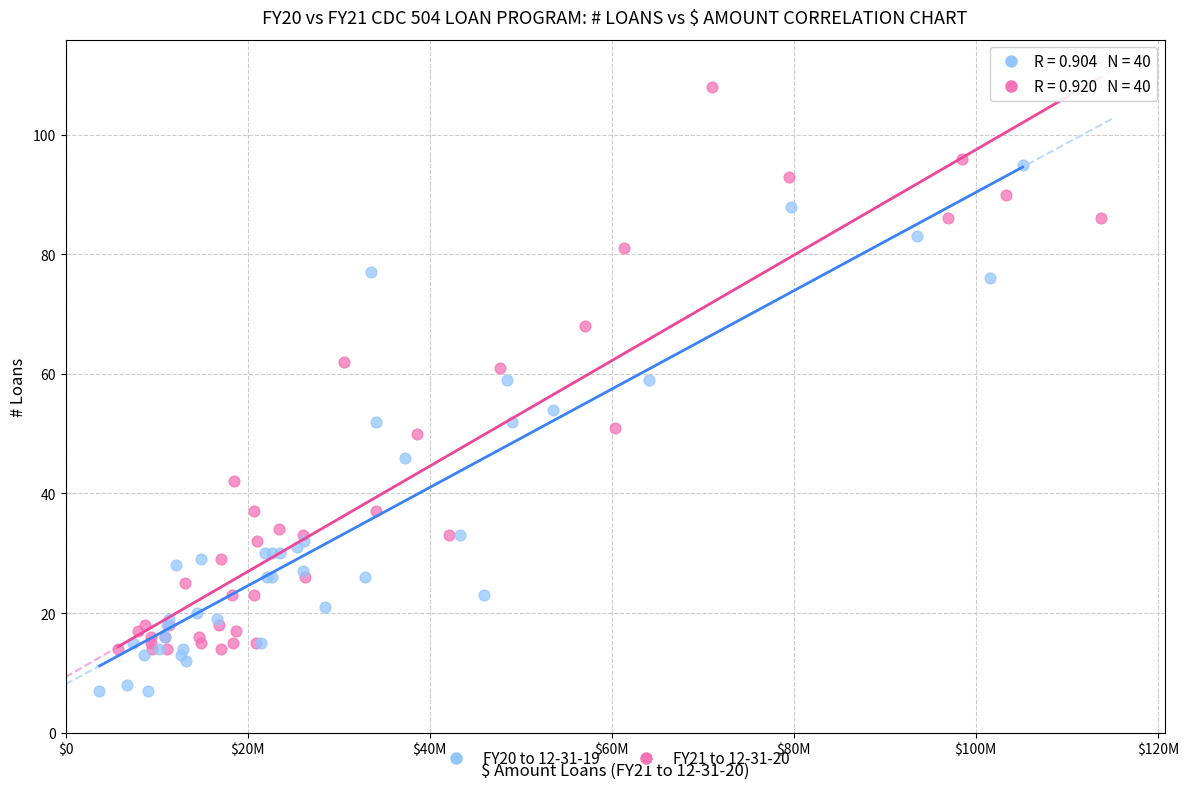

What are all the series names shown in the legend?

FY20 to 12-31-19, FY21 to 12-31-20